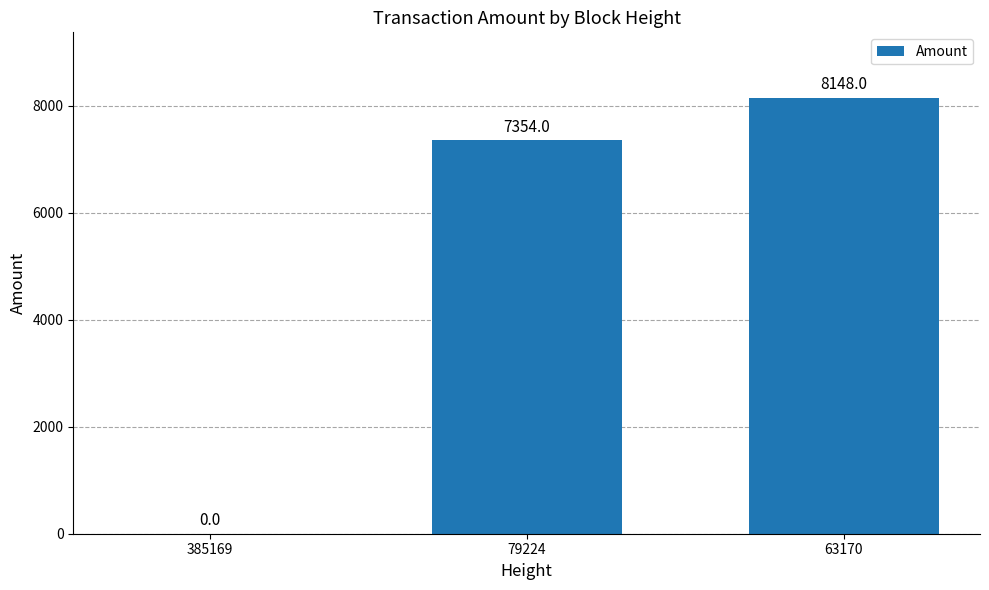

What is the change in value from 385169 to 63170?

+8148